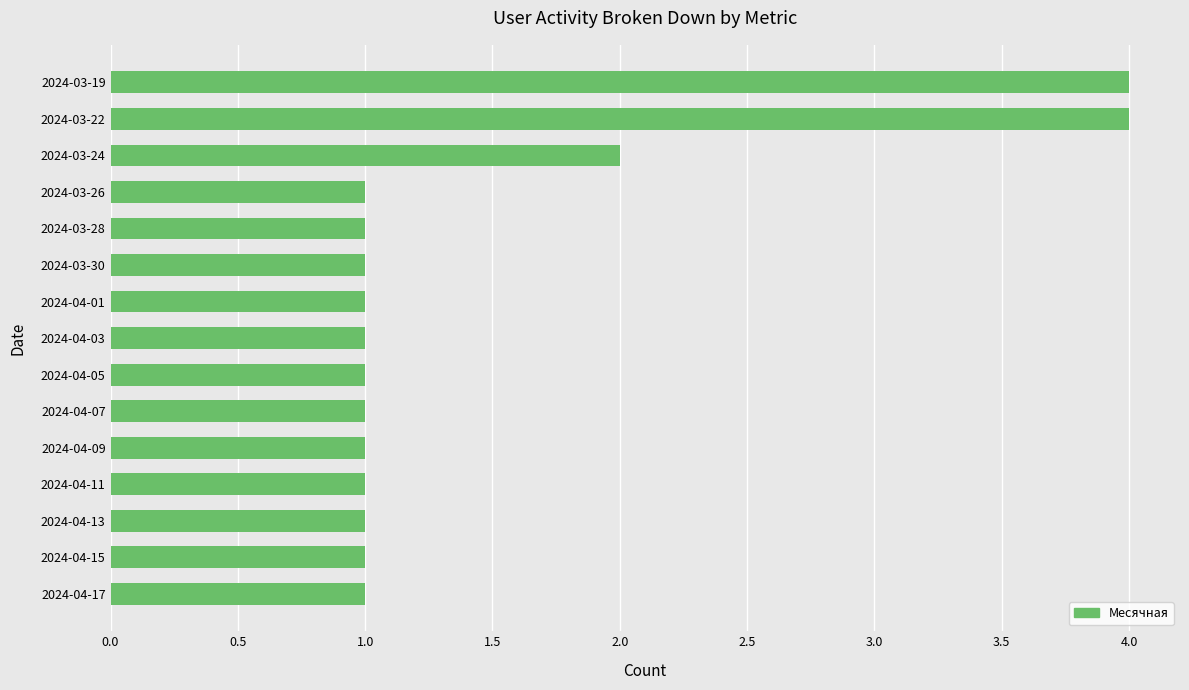

Count the number of data series in this chart.

1